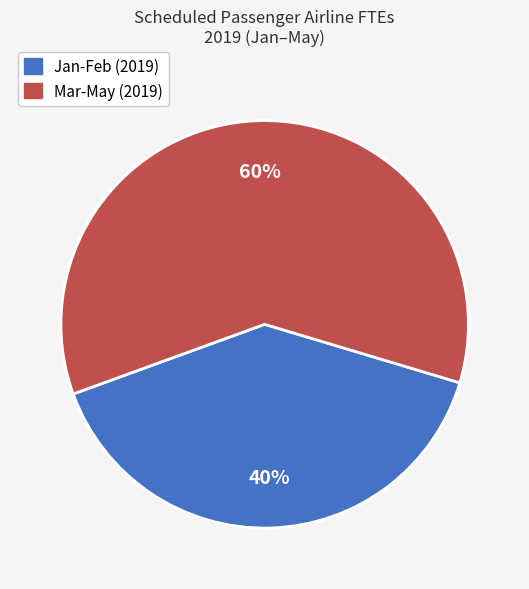

To the nearest percent, what is the difference between the largest and smallest slice percentages?

20%